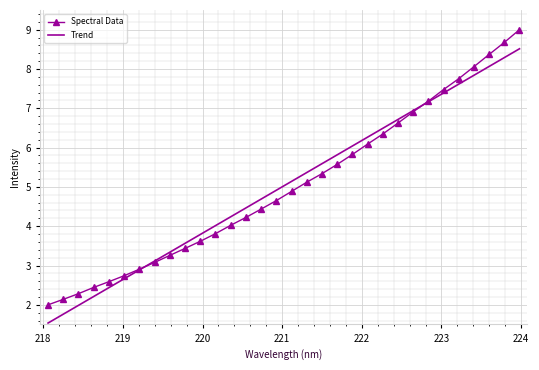

Rank the series by their maximum value, from lowest to highest.

Trend, Spectral Data